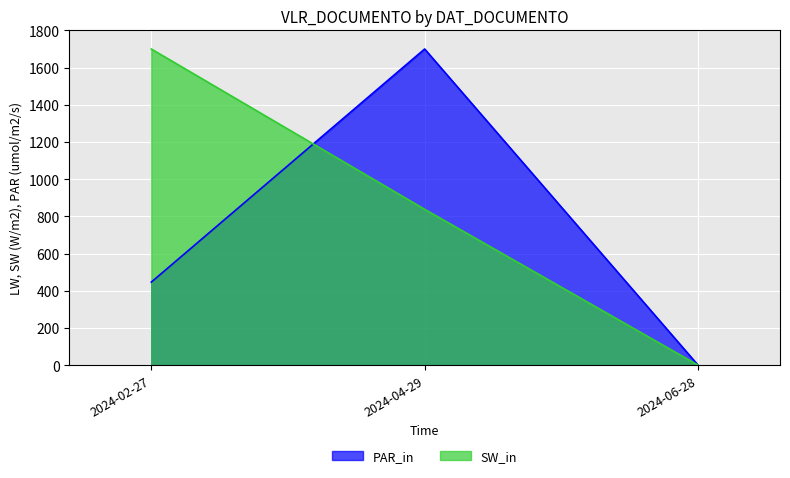

Is the value of PAR_in at 2024-06-28 greater than the value of SW_in at 2024-02-27?

No